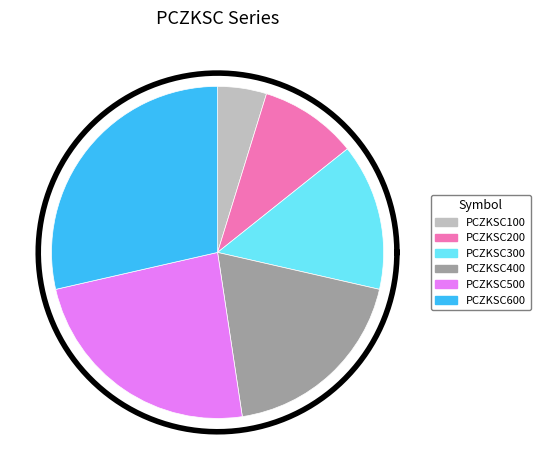

Is there a majority slice in this chart?

No